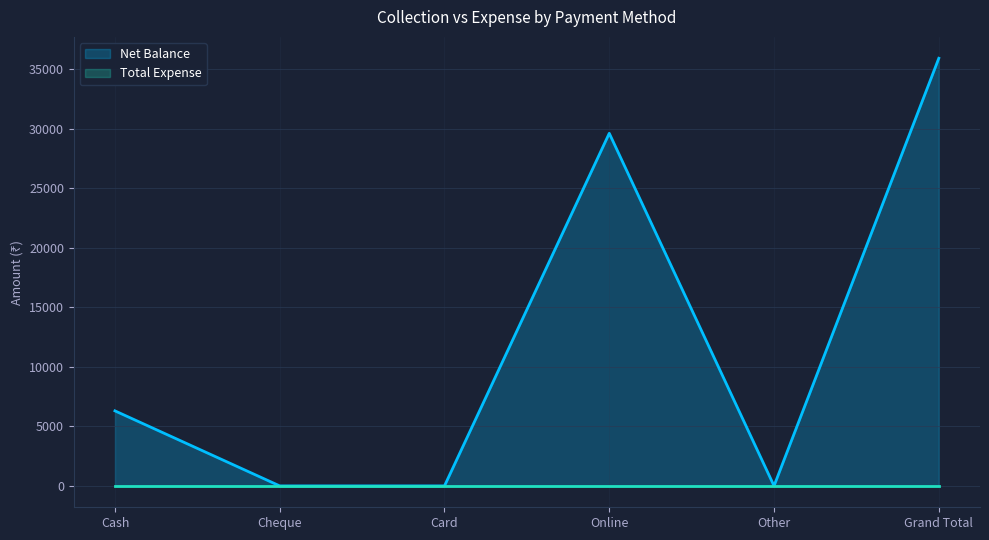

Reading left to right, transcribe all the data shown in this chart.

6300	0	0	29600	0	35900